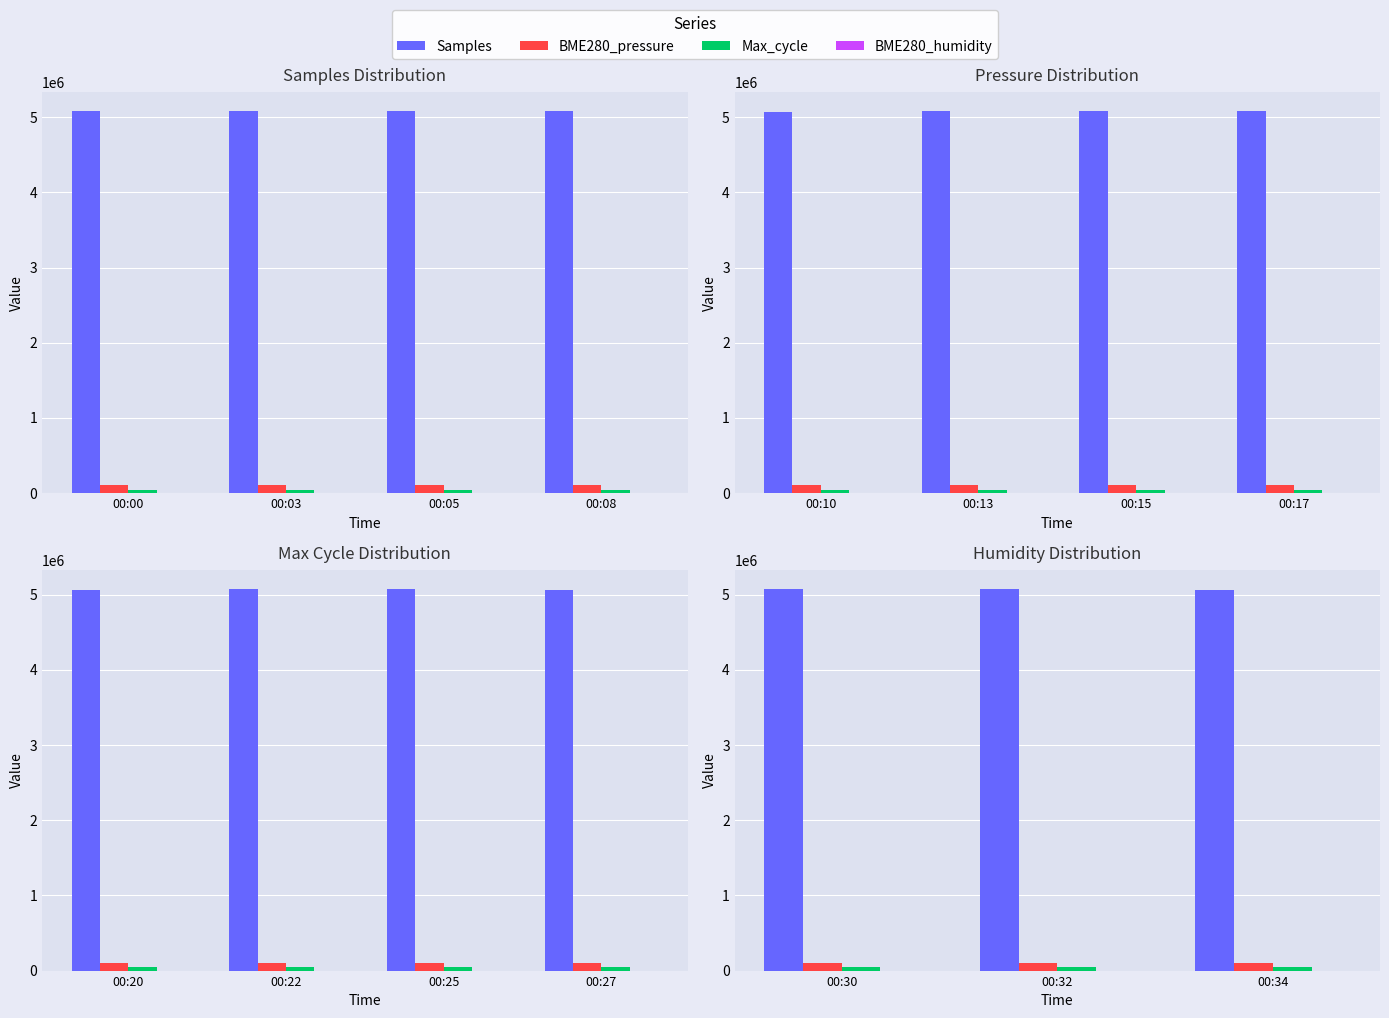

What is the maximum value shown in the chart?

5078494.0